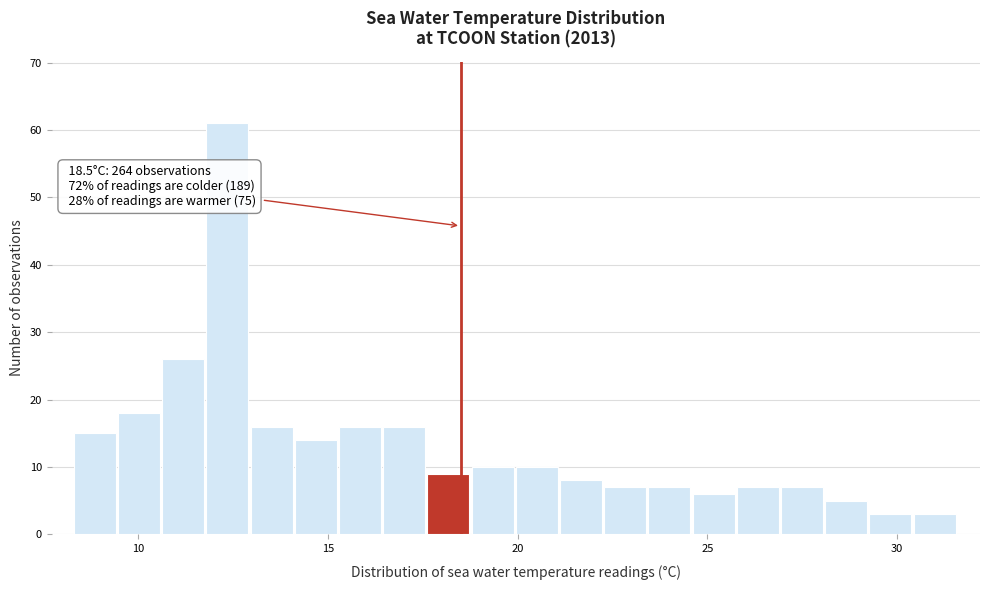

Around what value on the x-axis is the tallest bar? Give the approximate position of its centre, as read against the axis.

12.5